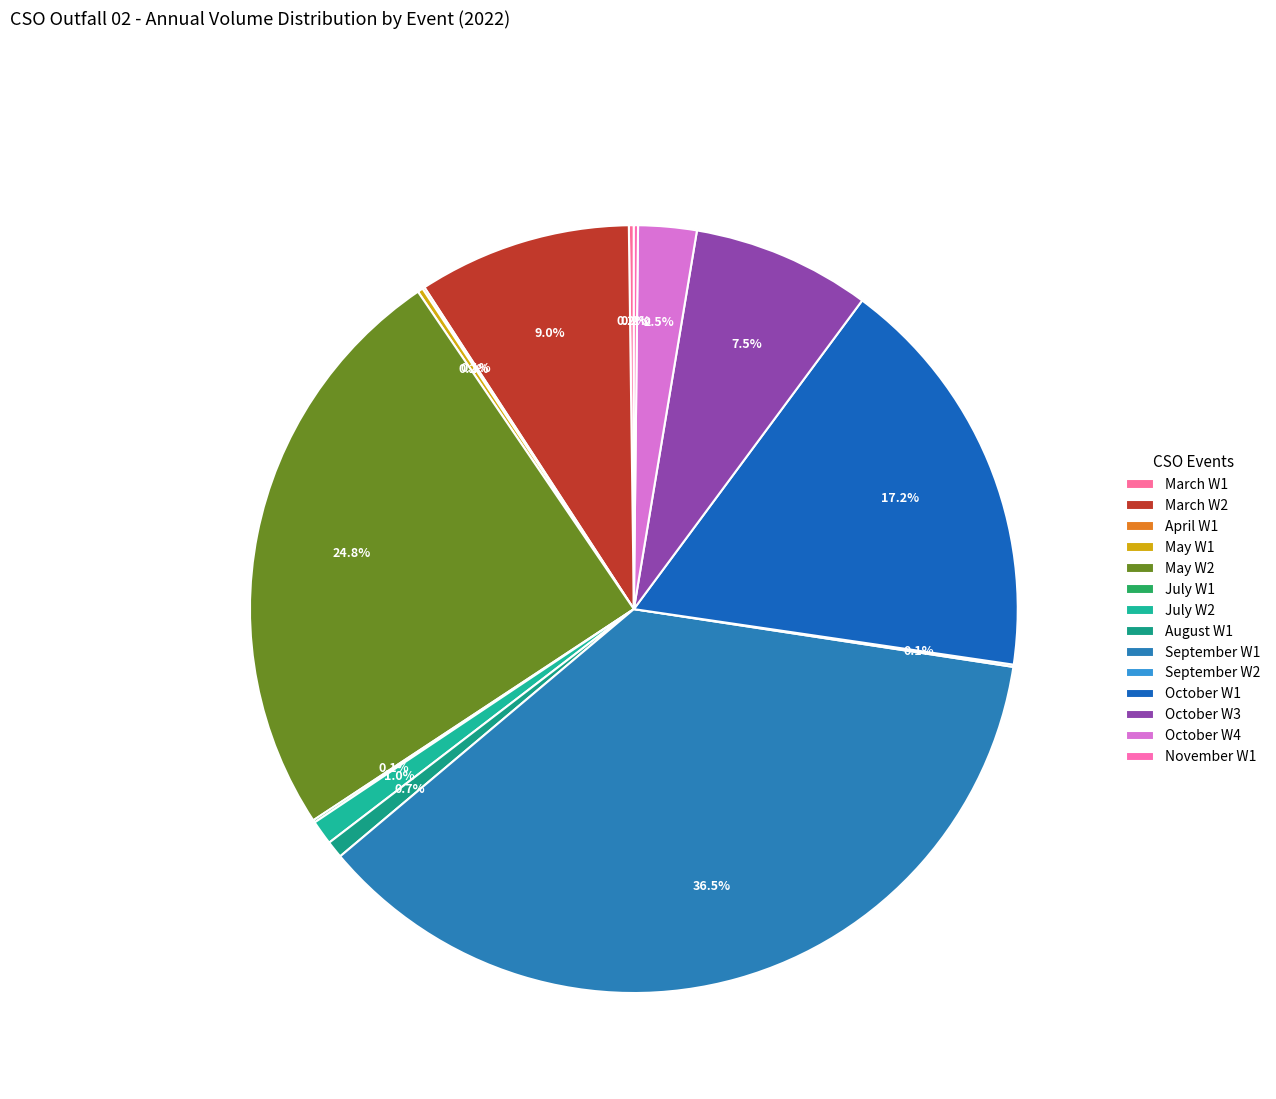

What percentage is the March W2 slice, to the nearest percent?

9%